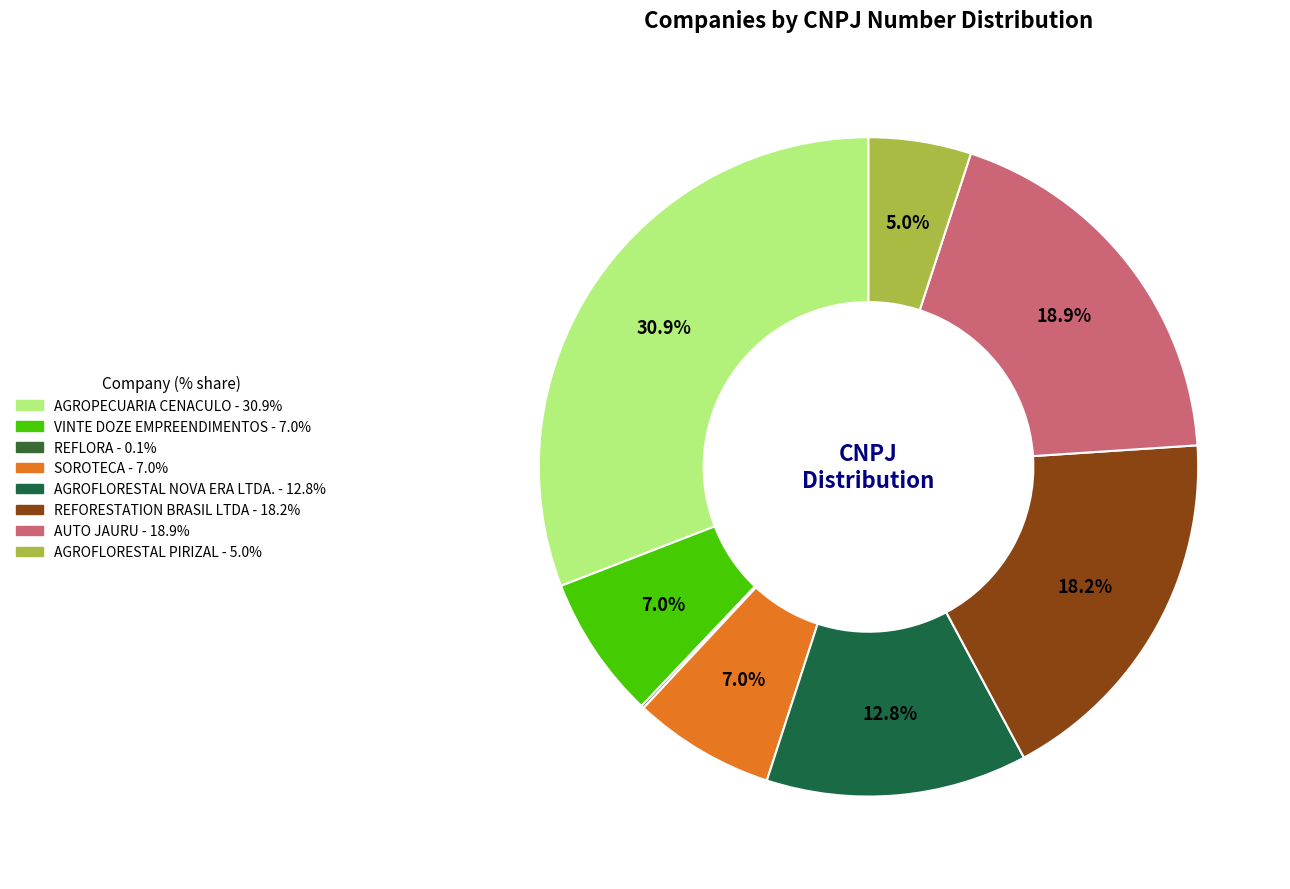

Do SOROTECA and AGROFLORESTAL NOVA ERA LTDA. together represent more than half of the pie?

No